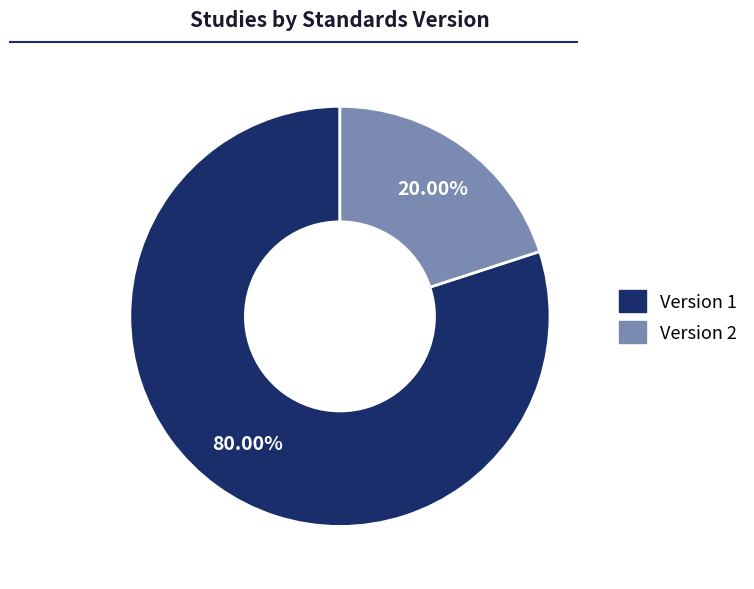

Does any single category account for the majority?

Yes